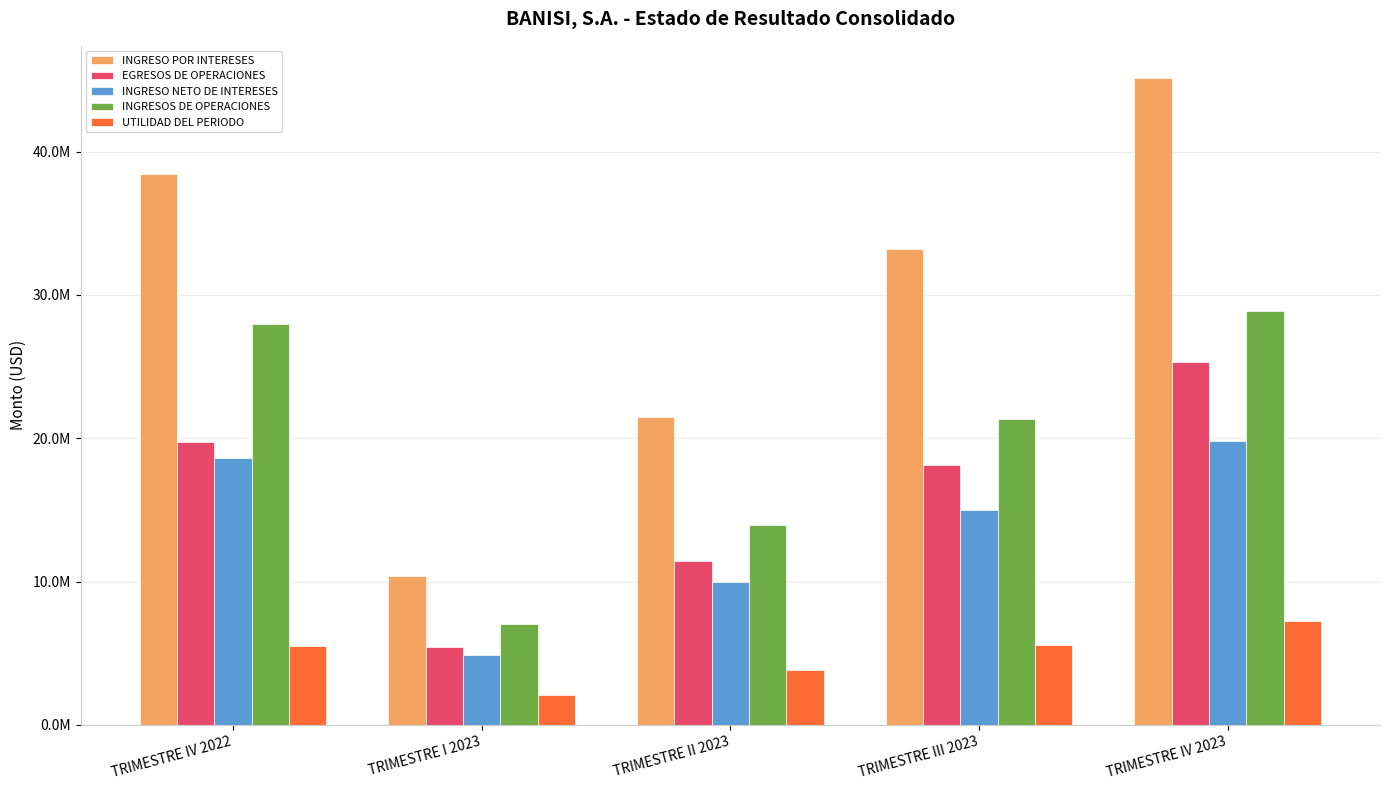

What is the lowest value of the EGRESOS DE OPERACIONES series?

5463927.8